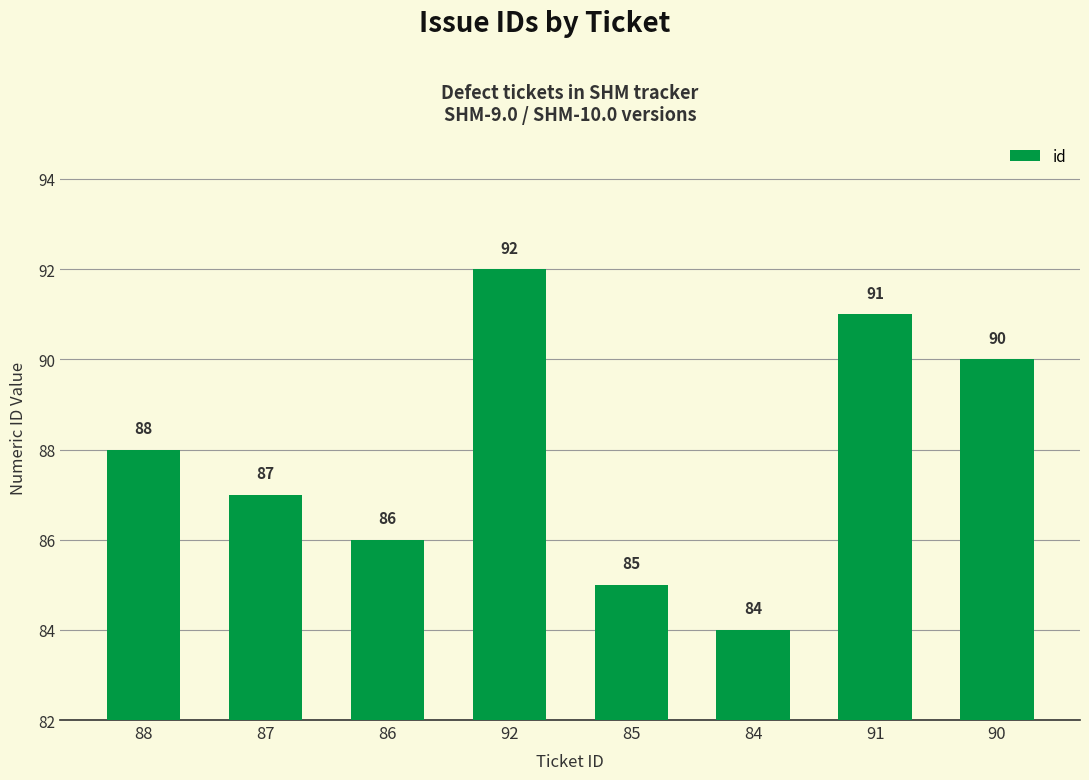

What position from the left is 85?

5